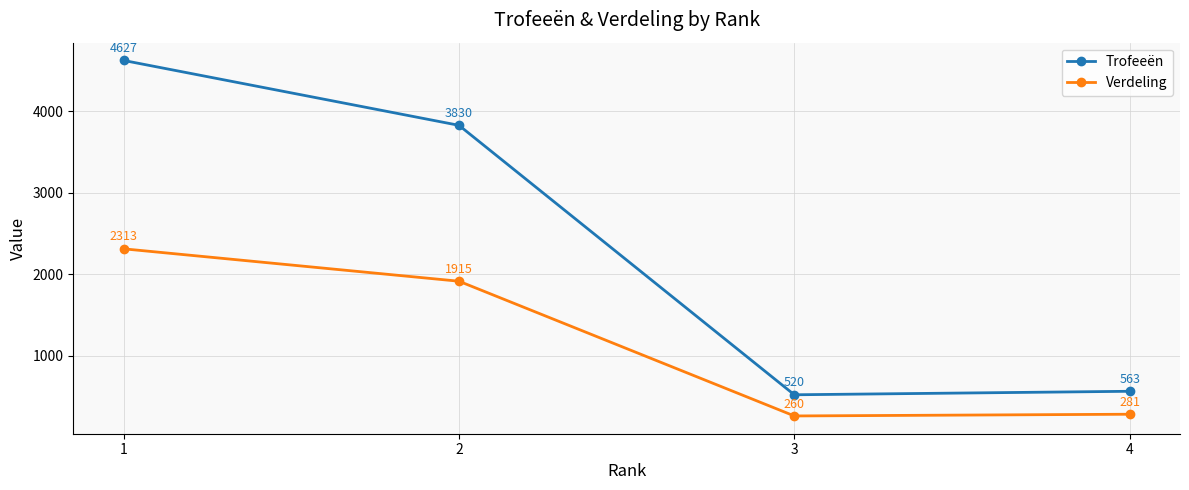

What is the difference between the maximum and minimum values in the Trofeeën series?

4107